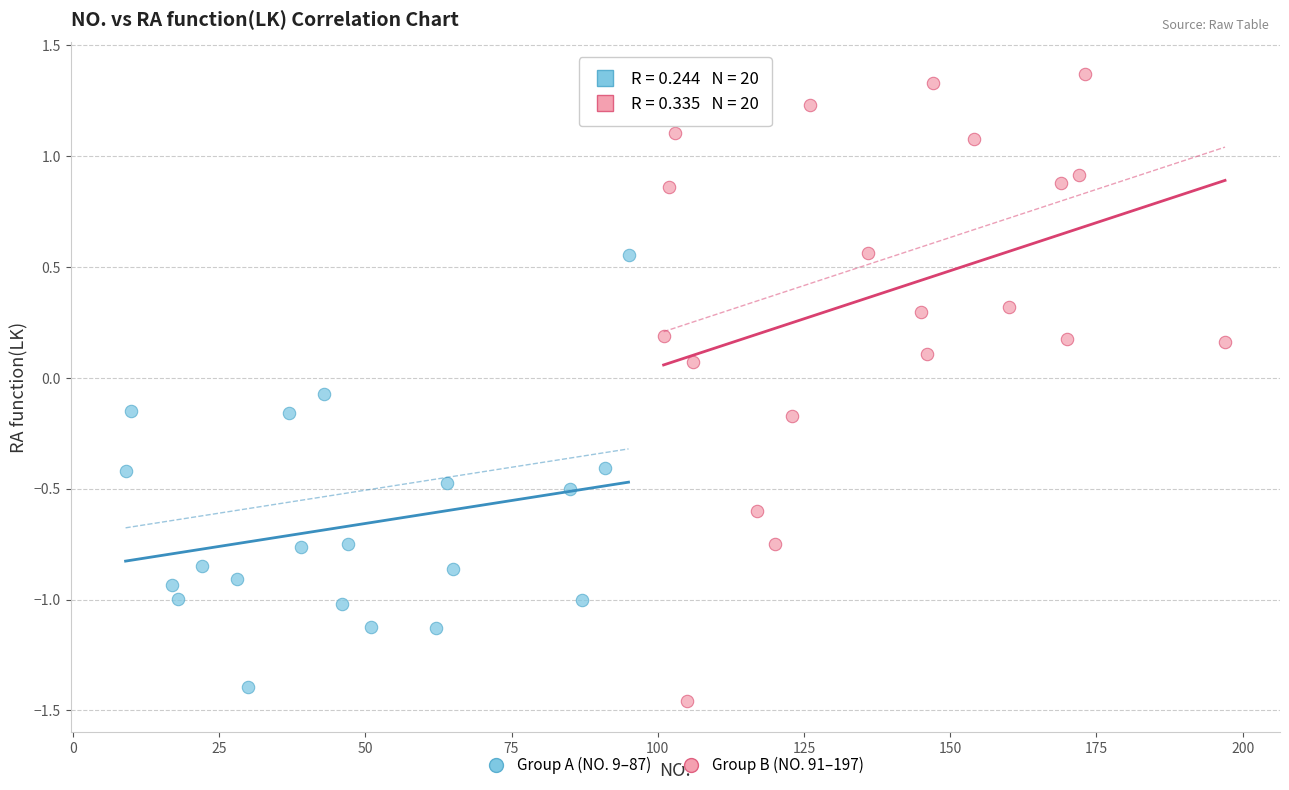

Which series has the largest Y range (max minus min)?

Group B (NO. 91–197)